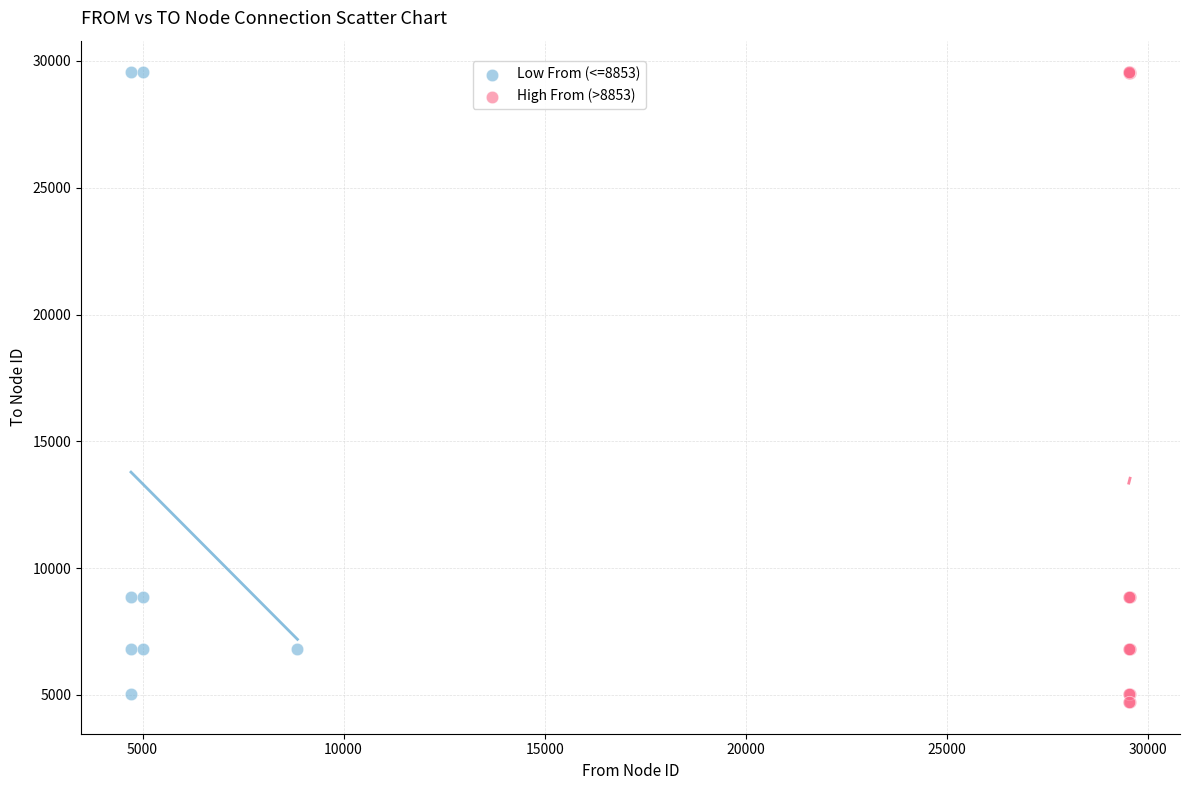

Which series has the widest spread of Y values?

High From (>8853)